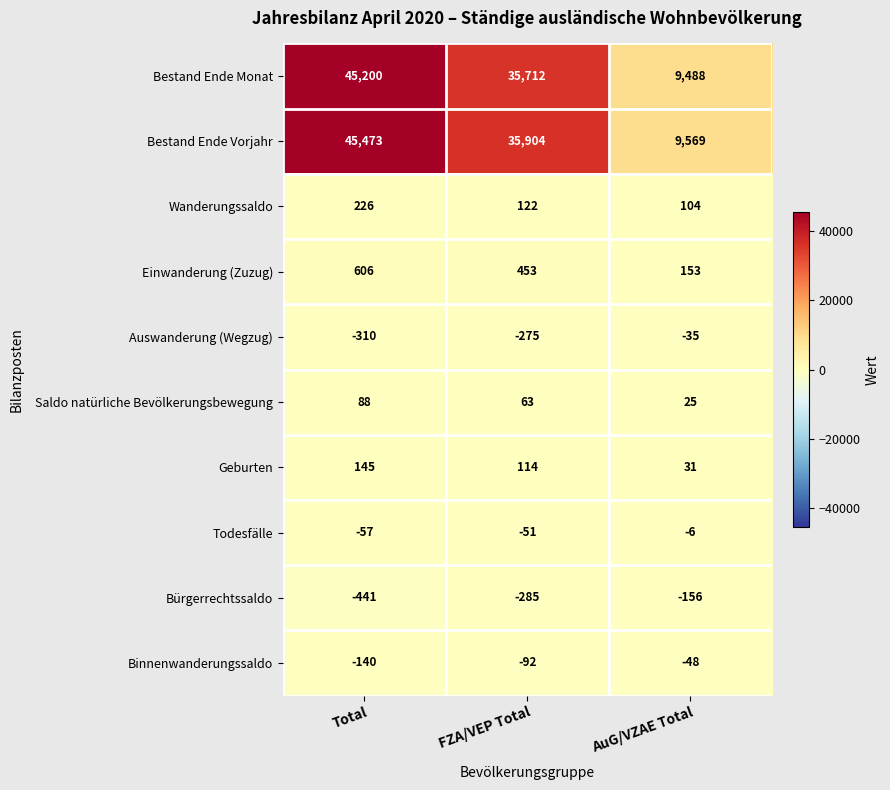

Reading left to right, extract all data points from this chart.

Bestand Ende Monat: 45200	35712	9488
Bestand Ende Vorjahr: 45473	35904	9569
Wanderungssaldo: 226	122	104
Einwanderung (Zuzug): 606	453	153
Auswanderung (Wegzug): -310	-275	-35
Saldo natürliche Bevölkerungsbewegung: 88	63	25
Geburten: 145	114	31
Todesfälle: -57	-51	-6
Bürgerrechtssaldo: -441	-285	-156
Binnenwanderungssaldo: -140	-92	-48